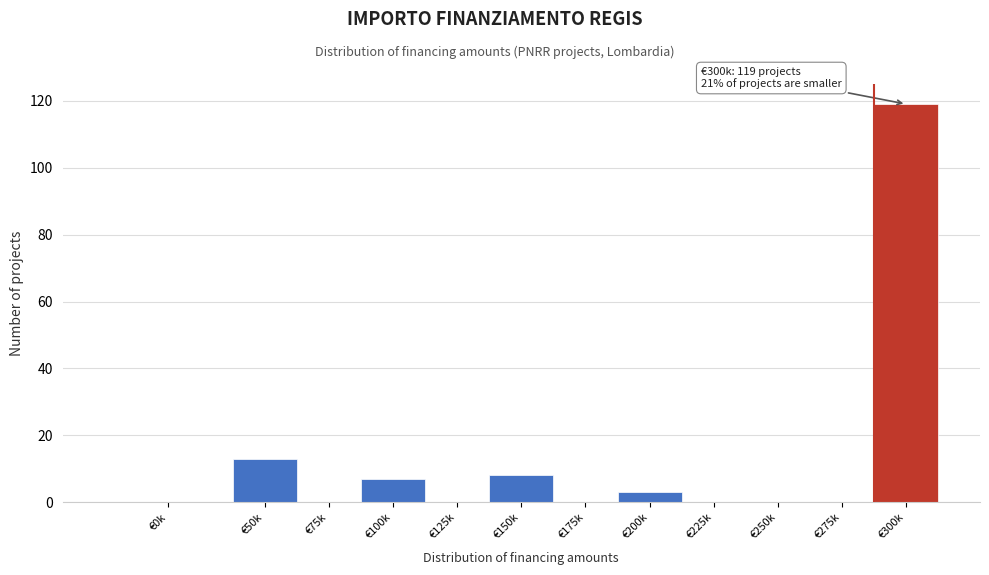

Reading left to right, extract all data points from this chart.

€0k=0	€50k=13	€75k=0	€100k=7	€125k=0	€150k=8	€175k=0	€200k=3	€225k=0	€250k=0	€275k=0	€300k=119